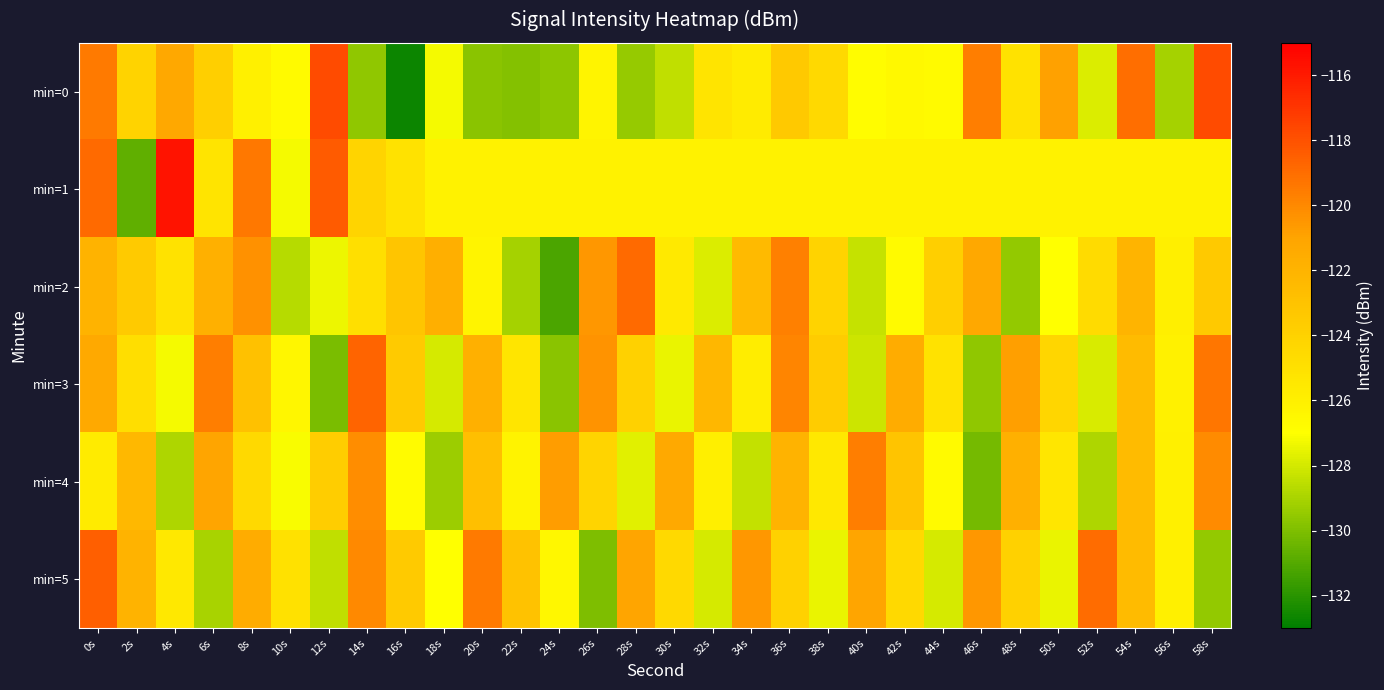

Reading left to right, what are all the values shown in this chart?

min=0: 0s=-119.5	2s=-124.1	4s=-121.2	6s=-123.8	8s=-126.0	10s=-126.7	12s=-117.7	14s=-129.6	16s=-132.7	18s=-127.2	20s=-129.7	22s=-129.9	24s=-129.6	26s=-126.3	28s=-129.4	30s=-128.5	32s=-125.2	34s=-125.7	36s=-123.4	38s=-124.5	40s=-126.8	42s=-126.6	44s=-126.7	46s=-119.6	48s=-125.1	50s=-120.8	52s=-127.8	54s=-119.0	56s=-129.1	58s=-117.8
min=1: 0s=-118.9	2s=-130.7	4s=-115.8	6s=-125.3	8s=-119.4	10s=-127.2	12s=-118.4	14s=-124.2	16s=-125.1	18s=-126.1	20s=-126.1	22s=-126.1	24s=-126.1	26s=-126.1	28s=-126.1	30s=-126.1	32s=-126.1	34s=-126.1	36s=-126.1	38s=-126.1	40s=-126.1	42s=-126.1	44s=-126.1	46s=-126.1	48s=-126.1	50s=-126.1	52s=-126.1	54s=-126.1	56s=-126.1	58s=-126.1
min=2: 0s=-122.0	2s=-123.5	4s=-125.1	6s=-121.8	8s=-120.3	10s=-128.7	12s=-127.4	14s=-124.9	16s=-123.2	18s=-121.7	20s=-126.3	22s=-129.1	24s=-131.2	26s=-120.5	28s=-118.9	30s=-125.6	32s=-127.8	34s=-122.4	36s=-119.7	38s=-124.1	40s=-128.3	42s=-126.7	44s=-123.8	46s=-121.2	48s=-129.5	50s=-127.0	52s=-124.6	54s=-122.1	56s=-125.9	58s=-123.4
min=3: 0s=-121.3	2s=-124.8	4s=-127.2	6s=-119.6	8s=-122.9	10s=-126.4	12s=-130.1	14s=-118.7	16s=-123.5	18s=-128.0	20s=-121.8	22s=-125.3	24s=-129.7	26s=-120.4	28s=-124.0	30s=-127.5	32s=-122.2	34s=-125.8	36s=-119.9	38s=-123.6	40s=-128.2	42s=-121.5	44s=-125.1	46s=-129.6	48s=-120.8	50s=-124.3	52s=-127.9	54s=-122.5	56s=-126.1	58s=-119.3
min=4: 0s=-125.7	2s=-122.3	4s=-128.9	6s=-121.0	8s=-124.5	10s=-127.1	12s=-123.7	14s=-120.2	16s=-126.8	18s=-129.3	20s=-122.8	22s=-126.2	24s=-120.7	26s=-124.2	28s=-127.7	30s=-121.3	32s=-125.9	34s=-128.4	36s=-122.0	38s=-125.5	40s=-119.6	42s=-123.1	44s=-126.7	46s=-130.2	48s=-121.8	50s=-125.4	52s=-128.9	54s=-122.5	56s=-126.0	58s=-120.1
min=5: 0s=-118.5	2s=-122.0	4s=-125.5	6s=-129.0	8s=-121.5	10s=-125.0	12s=-128.5	14s=-120.0	16s=-123.5	18s=-127.0	20s=-119.5	22s=-123.0	24s=-126.5	26s=-130.0	28s=-121.0	30s=-124.5	32s=-128.0	34s=-120.5	36s=-124.0	38s=-127.5	40s=-121.0	42s=-124.5	44s=-128.0	46s=-120.5	48s=-124.0	50s=-127.5	52s=-119.0	54s=-122.5	56s=-126.0	58s=-129.5